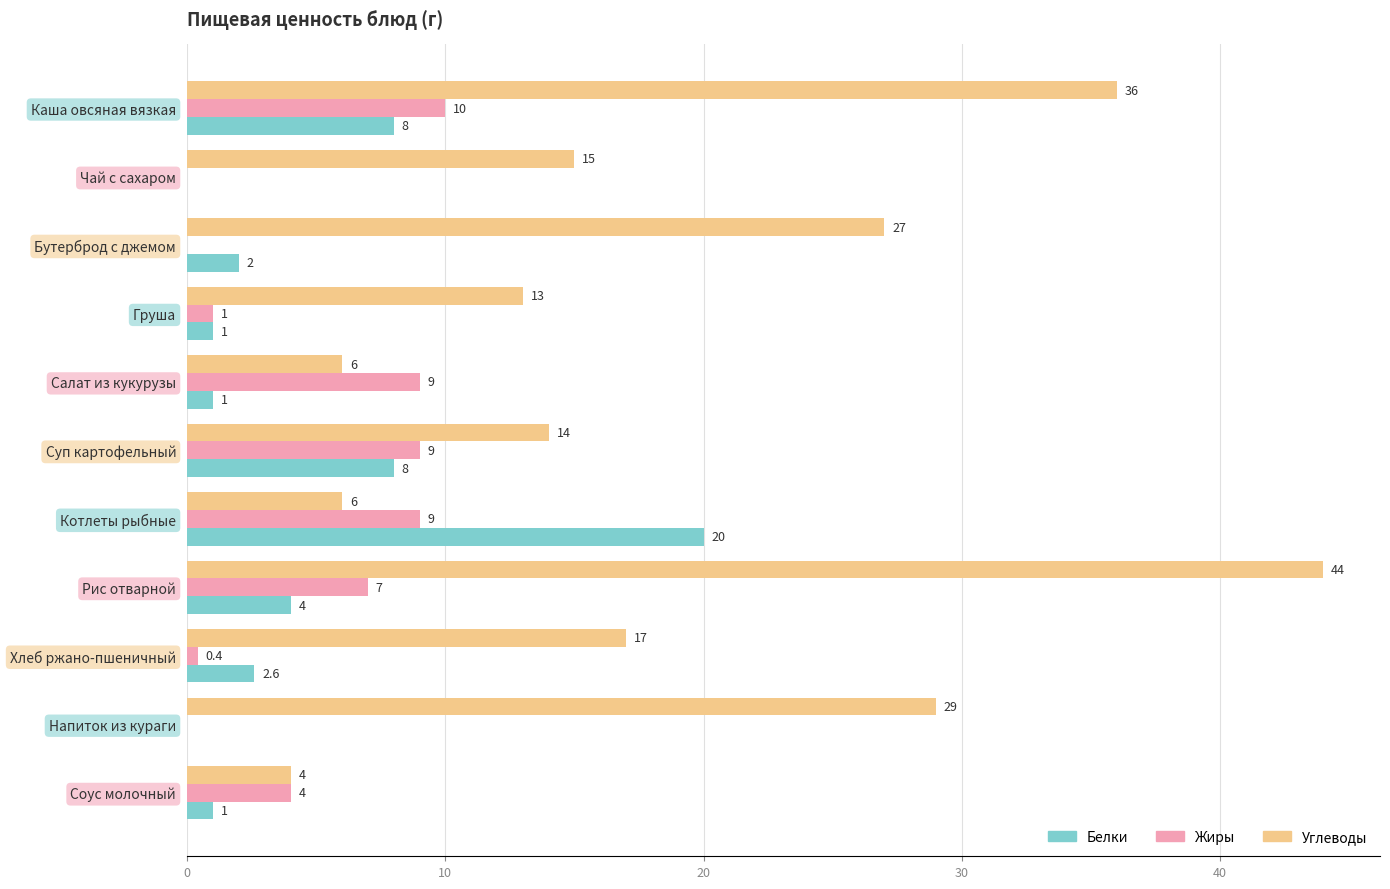

Which series has the largest total across all categories?

Углеводы